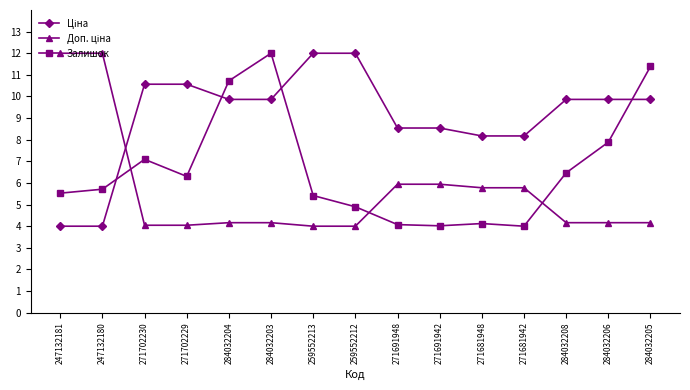

At how many categories does at least one series exceed 10?

9